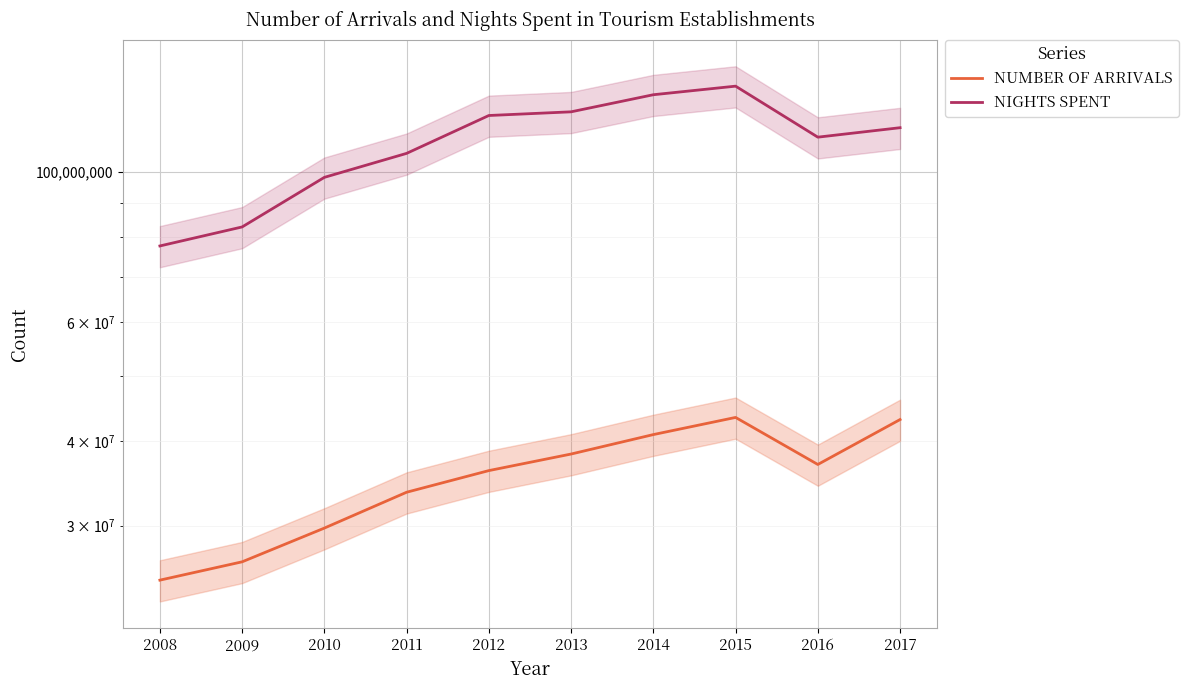

Is this an area chart (filled region under the line)?

No